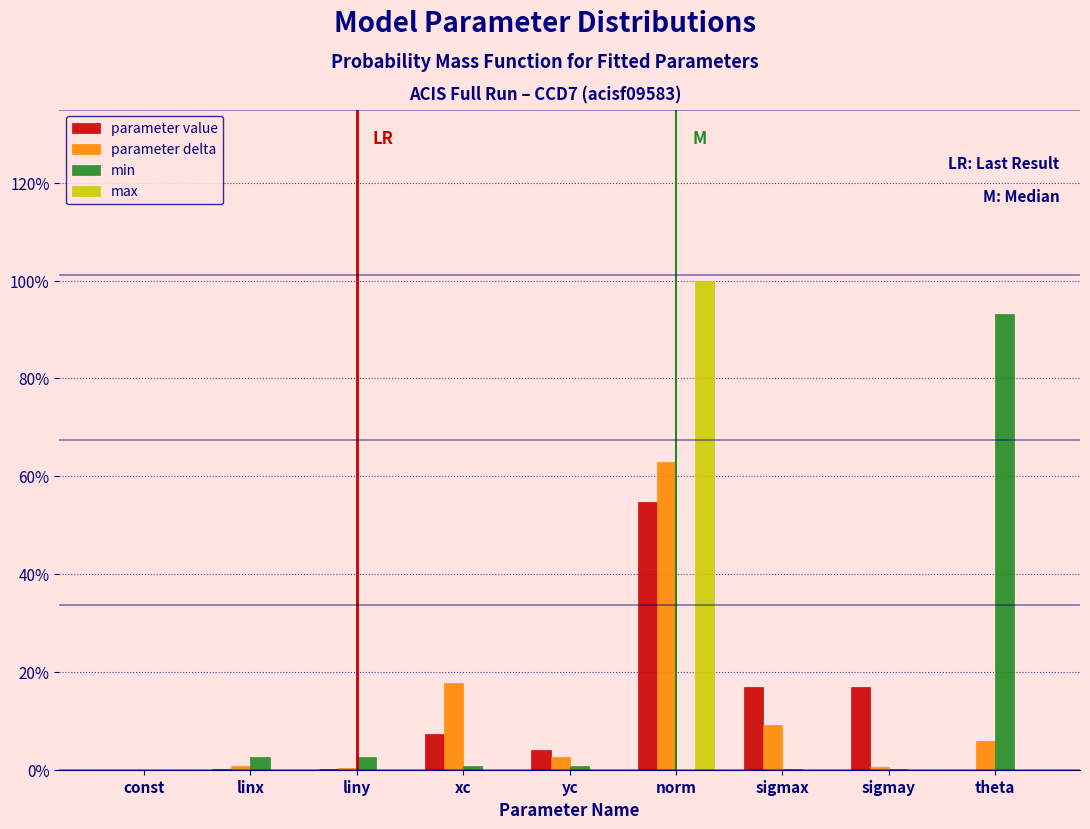

What are all the series names shown in the legend?

parameter value, parameter delta, min, max